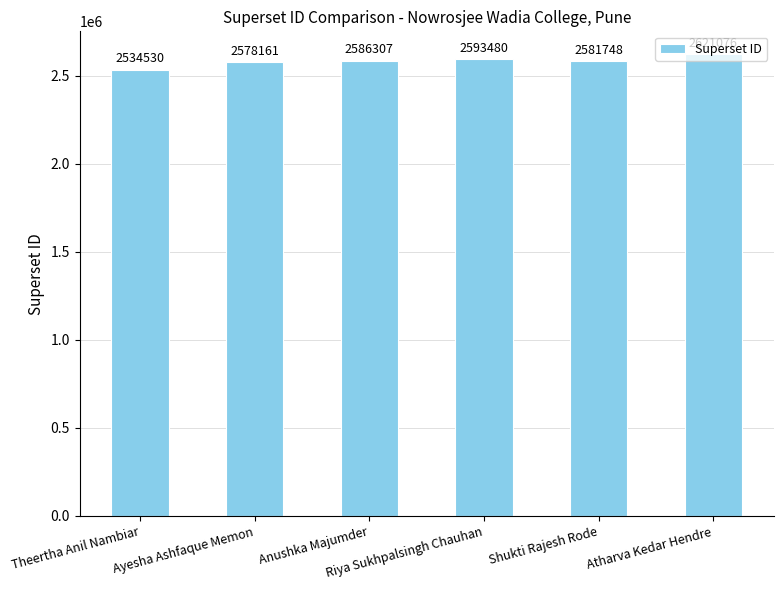

Reading left to right, what are all the values shown in this chart?

2534530	2578161	2586307	2593480	2581748	2621076